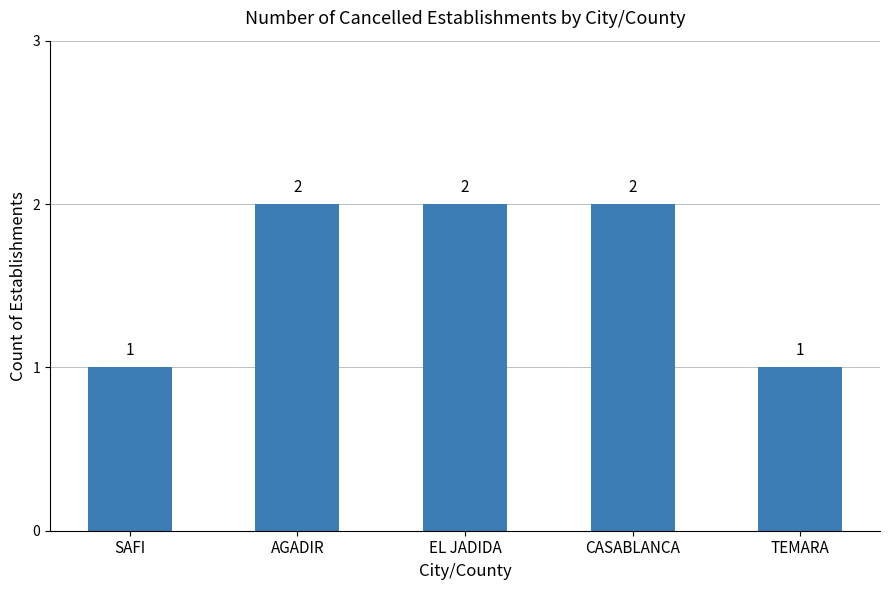

The chart shows a value of 1 at SAFI. True or false?

True